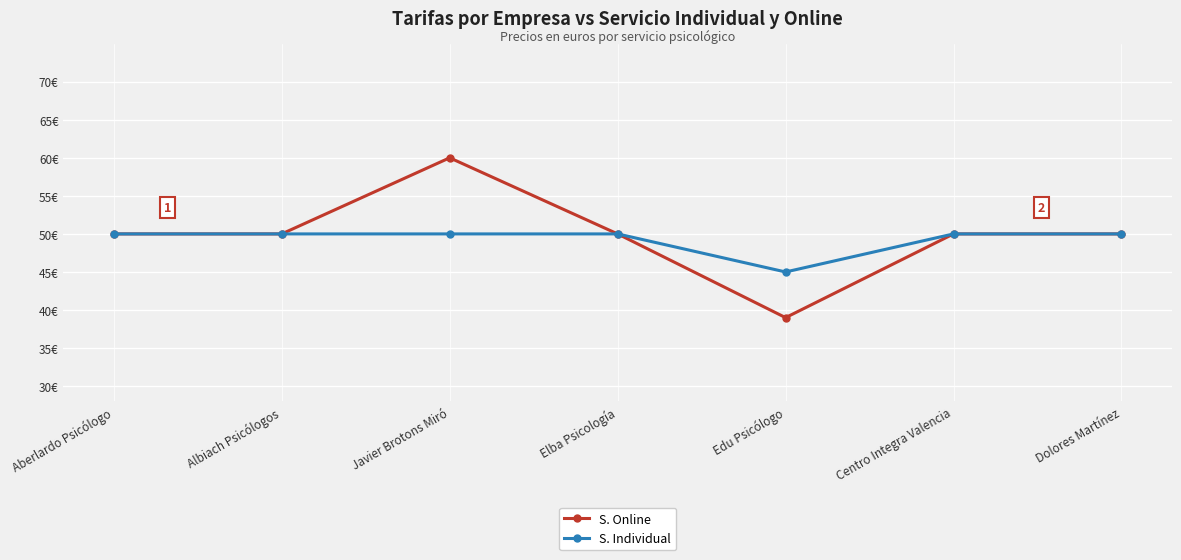

At which category is the sum across all series the highest?

Javier Brotons Miró